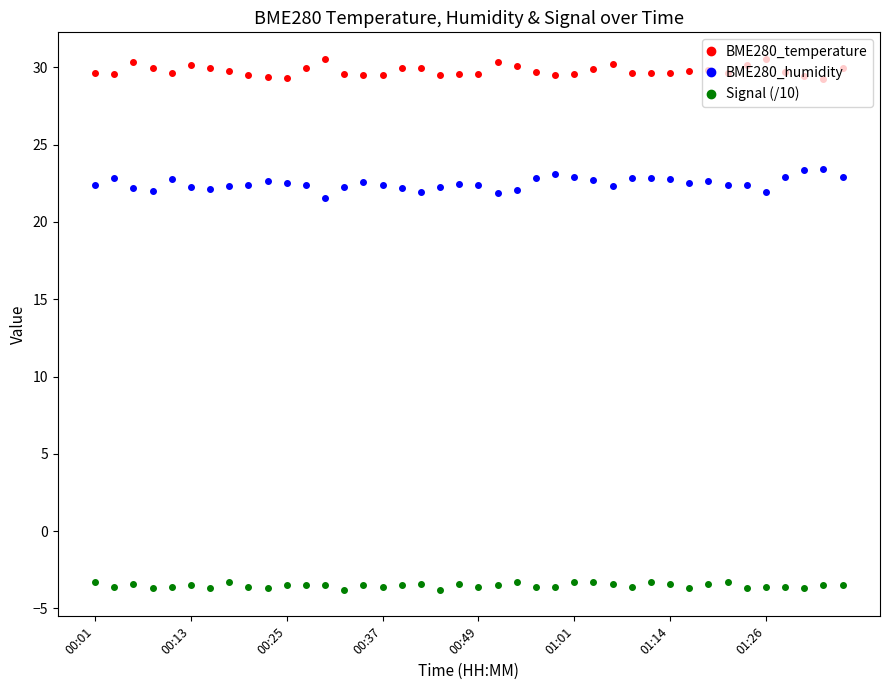

At how many categories does at least one series exceed 7?

40